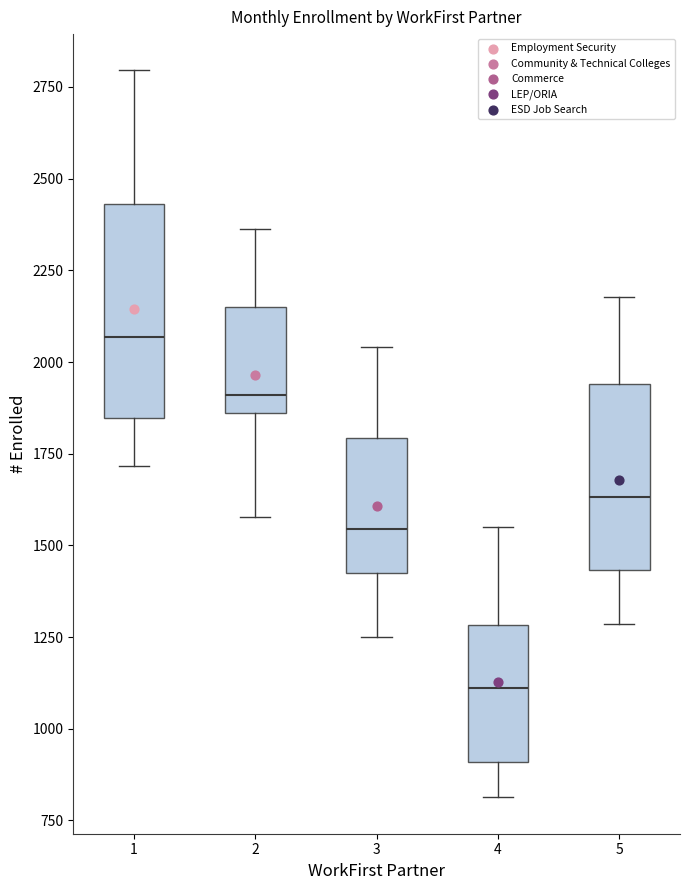

Where is the lower edge of the box at x = 1 on the y-axis? The values are not printed on the chart, so give them approximately, as read against the axis.

1850